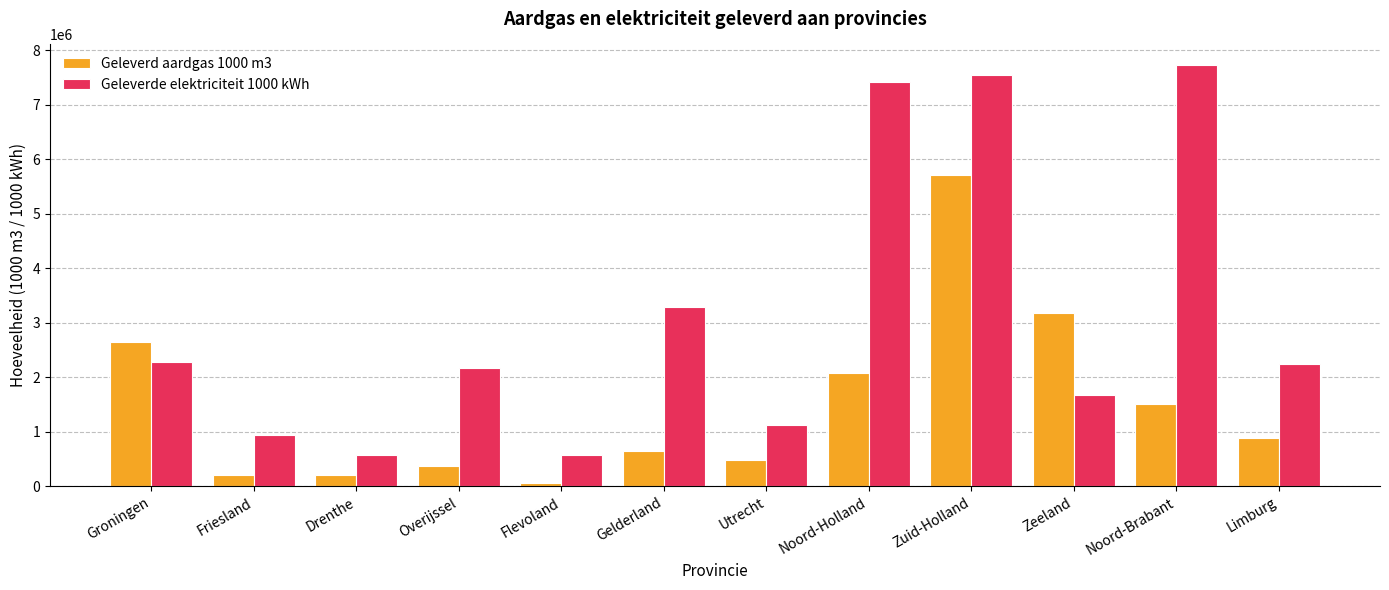

What value does the Geleverd aardgas 1000 m3 series have at Gelderland, to the nearest 10?

650100